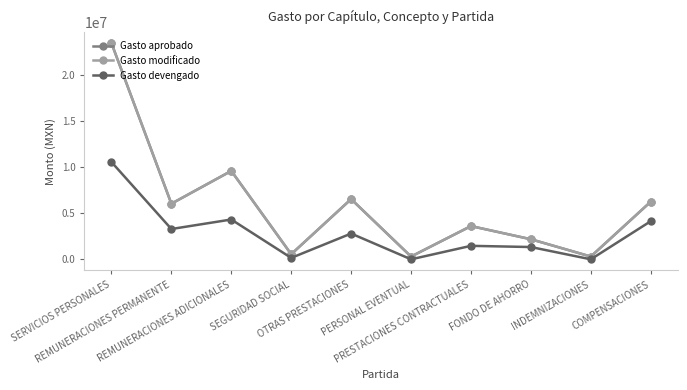

Does the chart display data point markers on the line(s)?

Yes